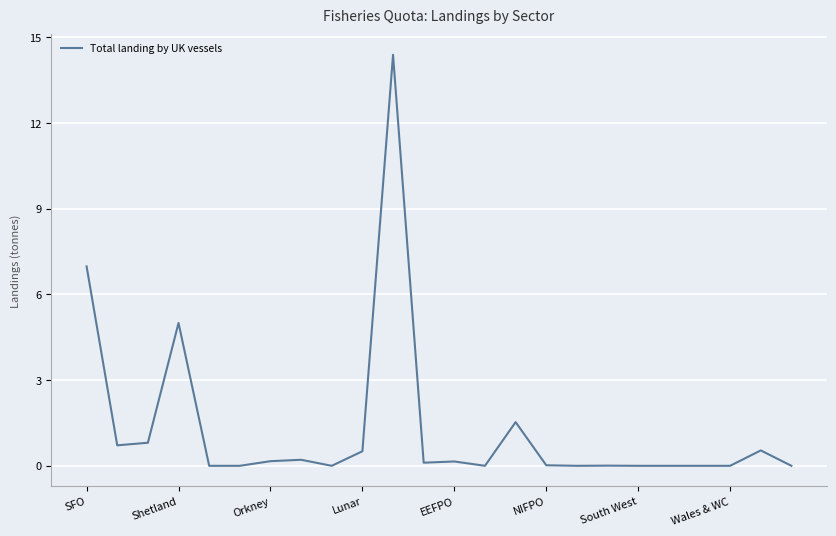

True or false: the data has more than 1 interior local peaks.

True